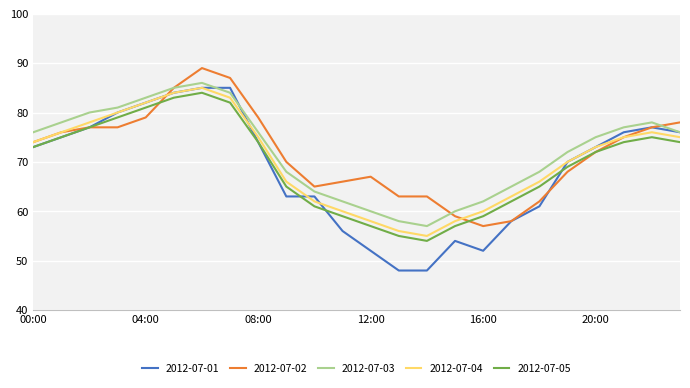

What is the greatest value displayed?

89